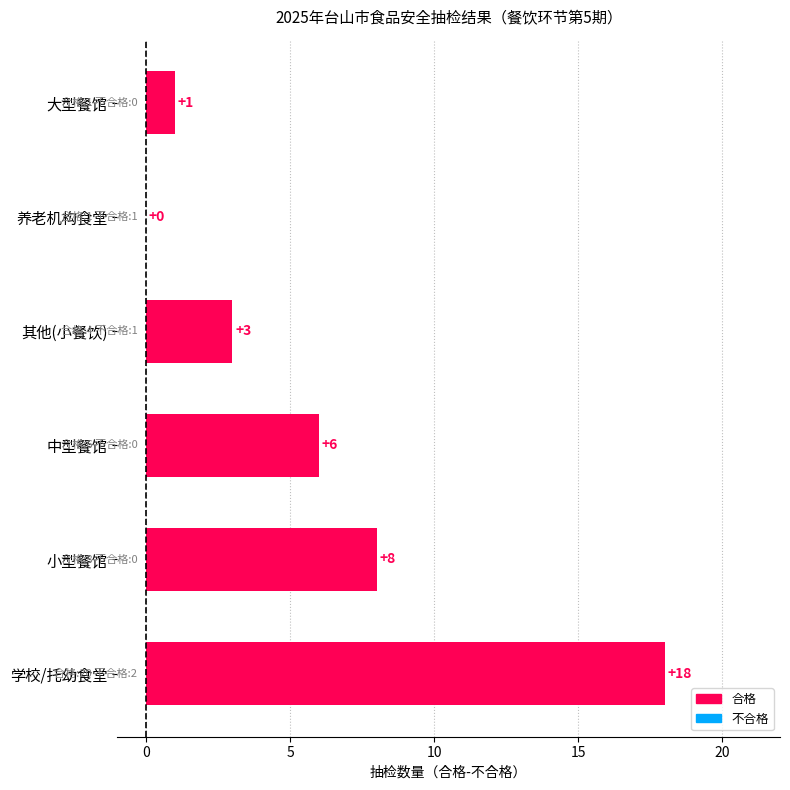

At which category does the chart reach its peak across all series?

学校/托幼食堂